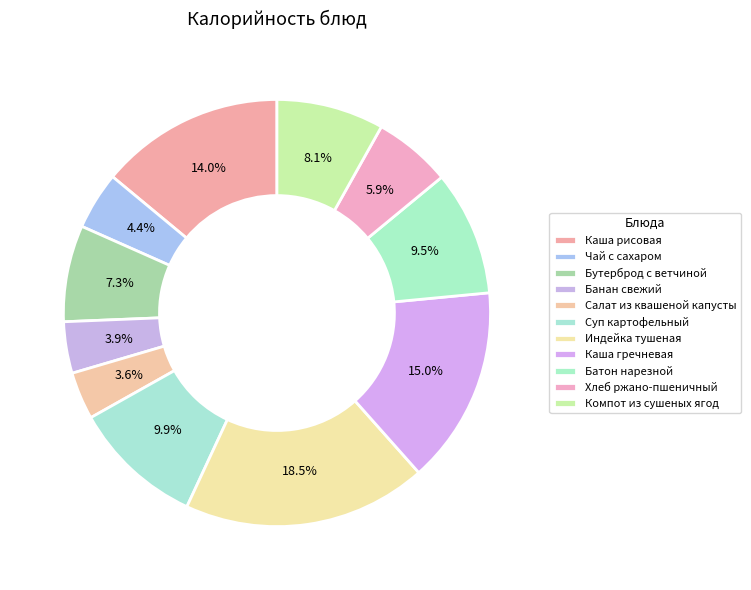

Is Хлеб ржано-пшеничный the majority of the pie?

No